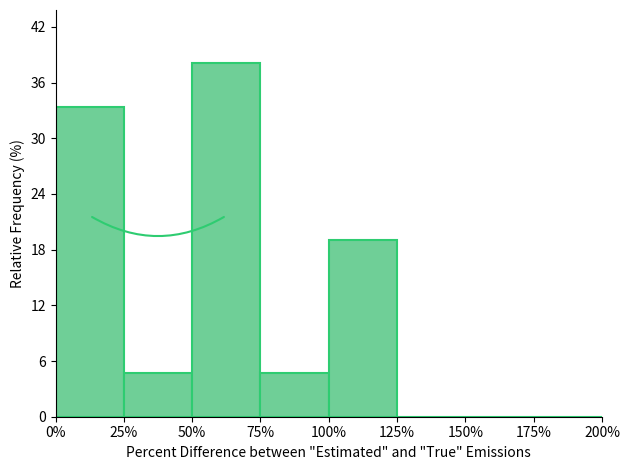

Reading left to right, list every bar in this chart as the range it spans on the x-axis followed by its height. The values are not printed on the chart, so give them approximately, as read against the axis.

0% to 25%: 33
25% to 50%: 5
50% to 75%: 38
75% to 100%: 5
100% to 125%: 19
125% to 150%: 0
150% to 175%: 0
175% to 200%: 0